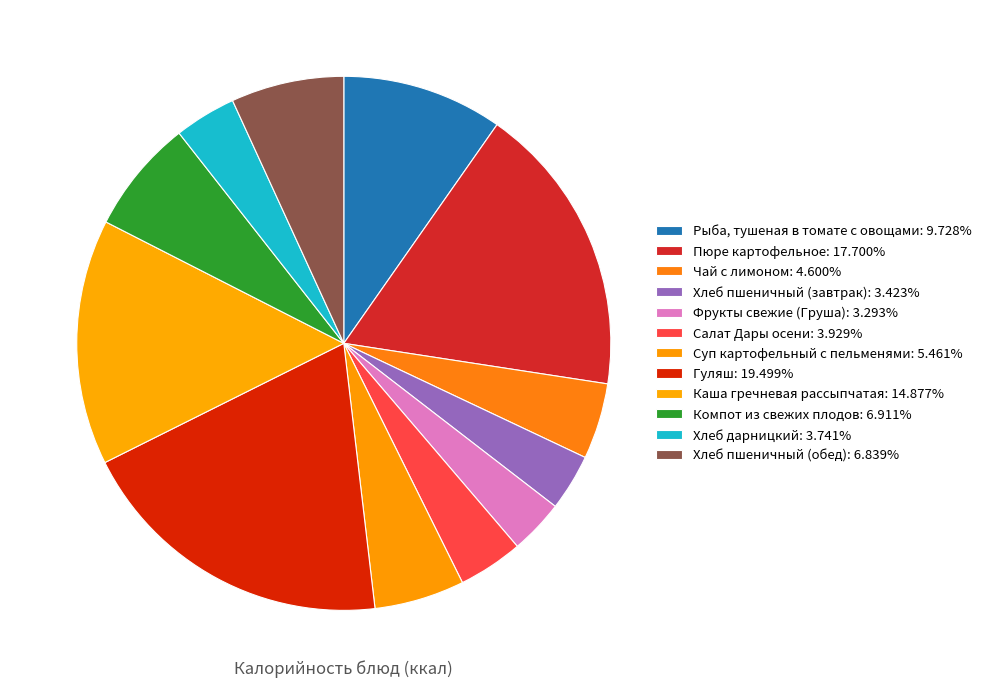

To the nearest percent, what is the combined percentage of Рыба, тушеная в томате с овощами and Пюре картофельное?

27%